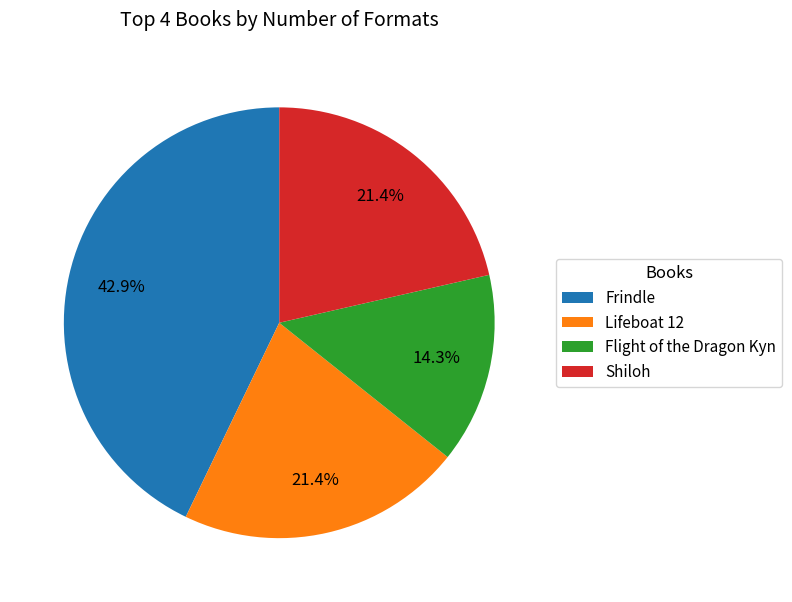

How many slices are in this pie chart?

4